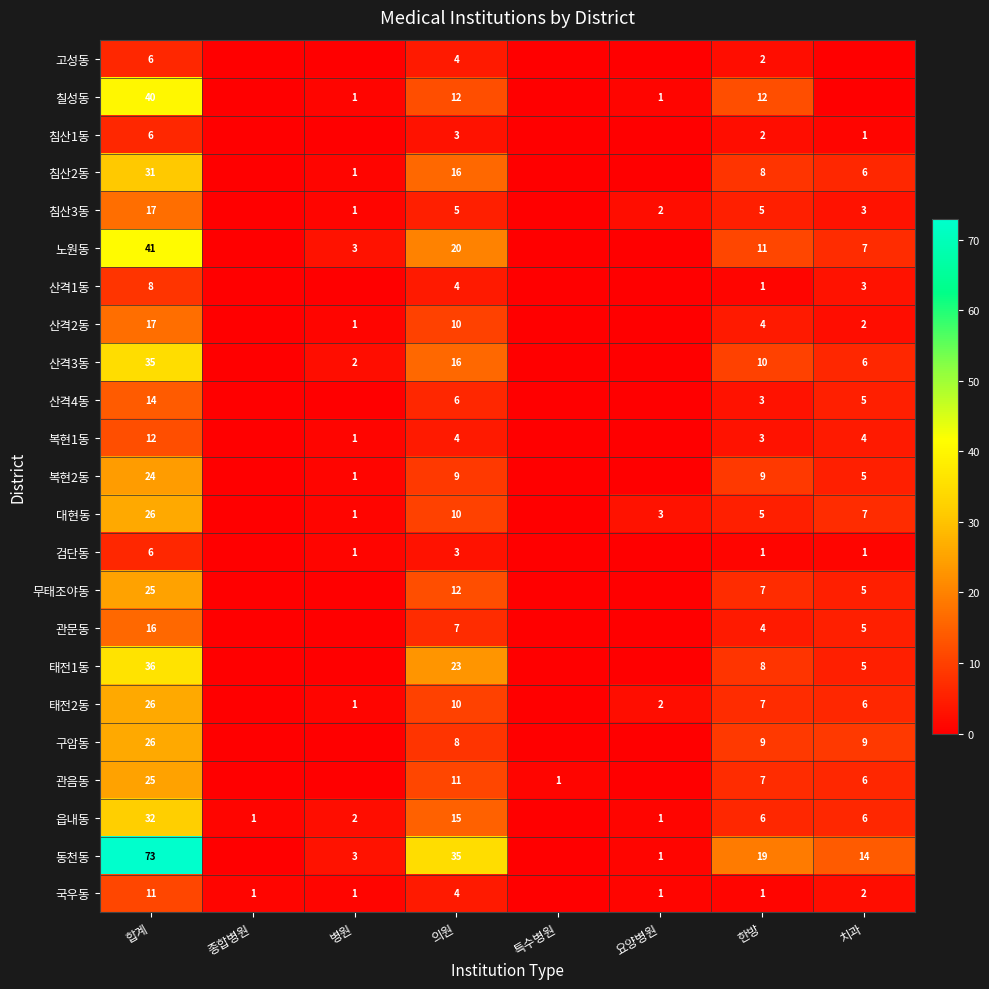

What is the spread (max minus min) of values at 합계?

67